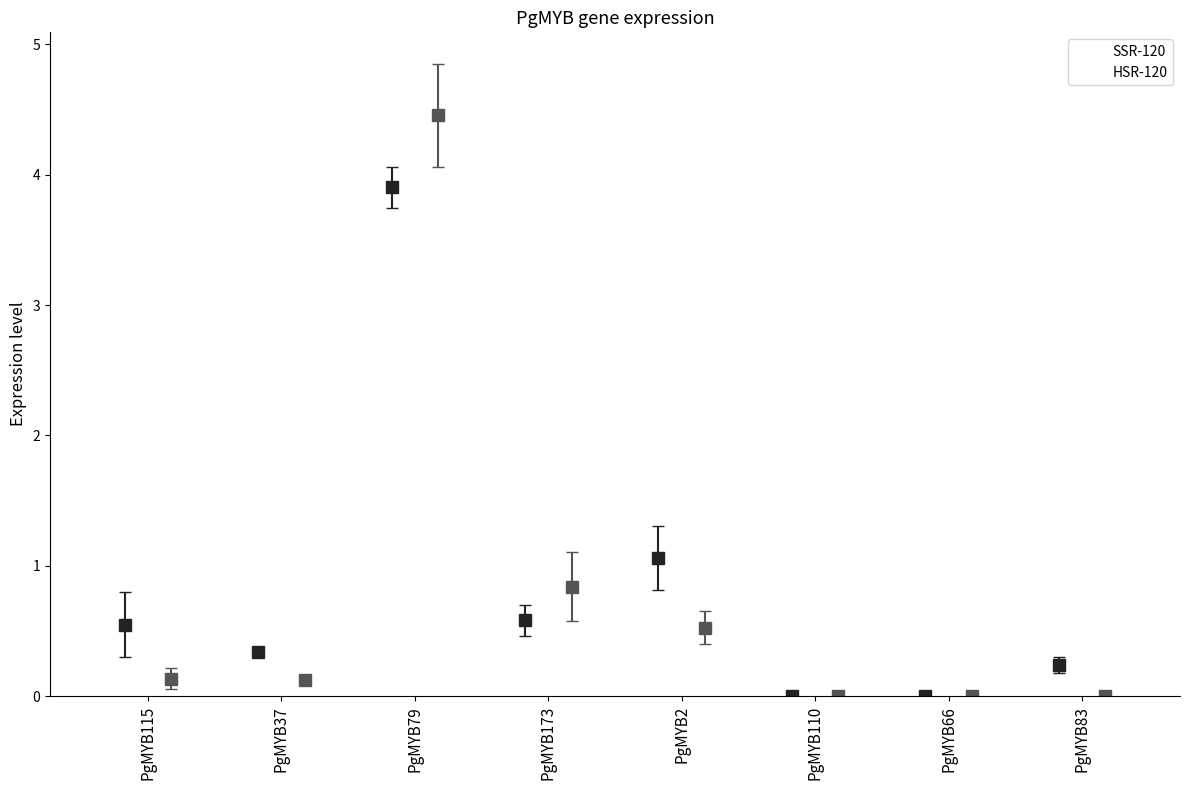

Which series has the largest total across all categories?

SSR-120